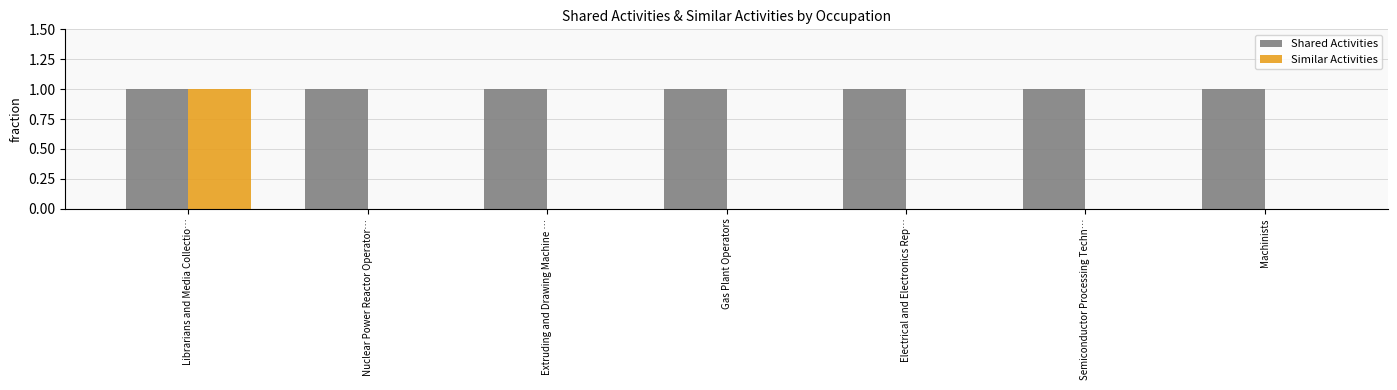

Reading left to right, list all the values displayed in this chart.

Shared Activities: 1	1	1	1	1	1	1
Similar Activities: 1	0	0	0	0	0	0